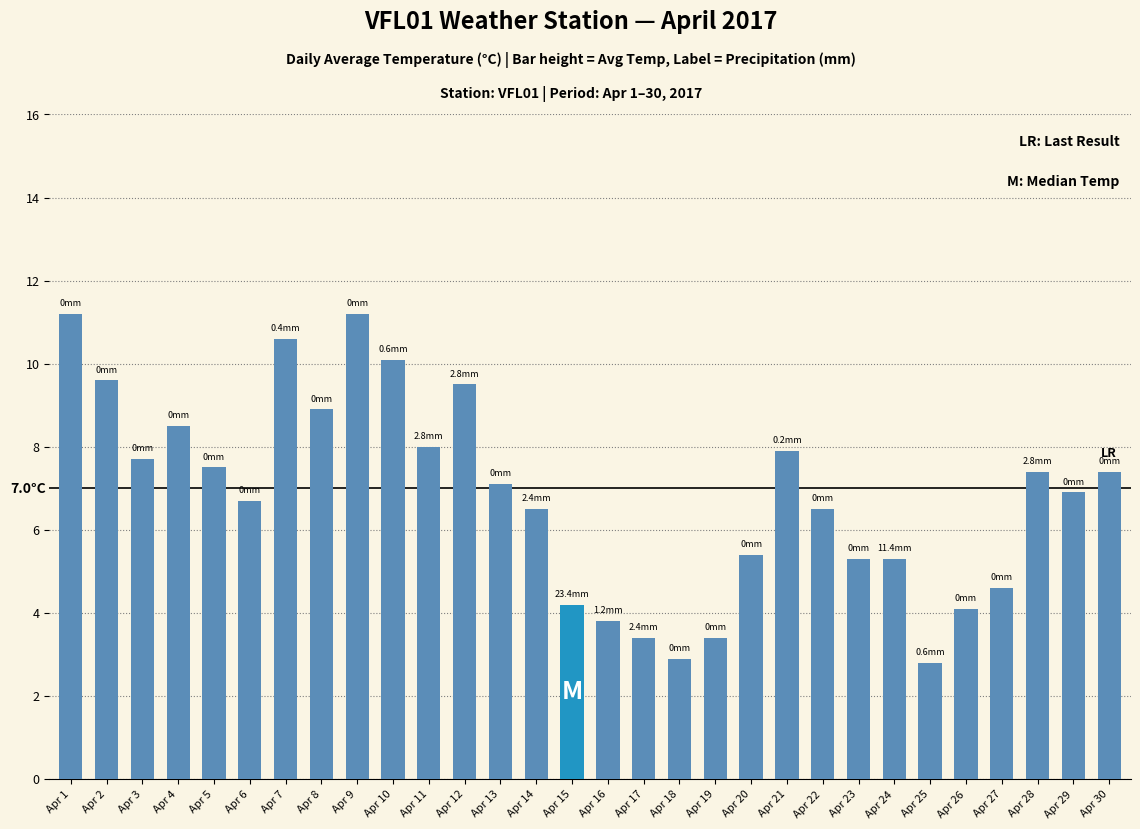

How many distinct data groups are displayed?

1